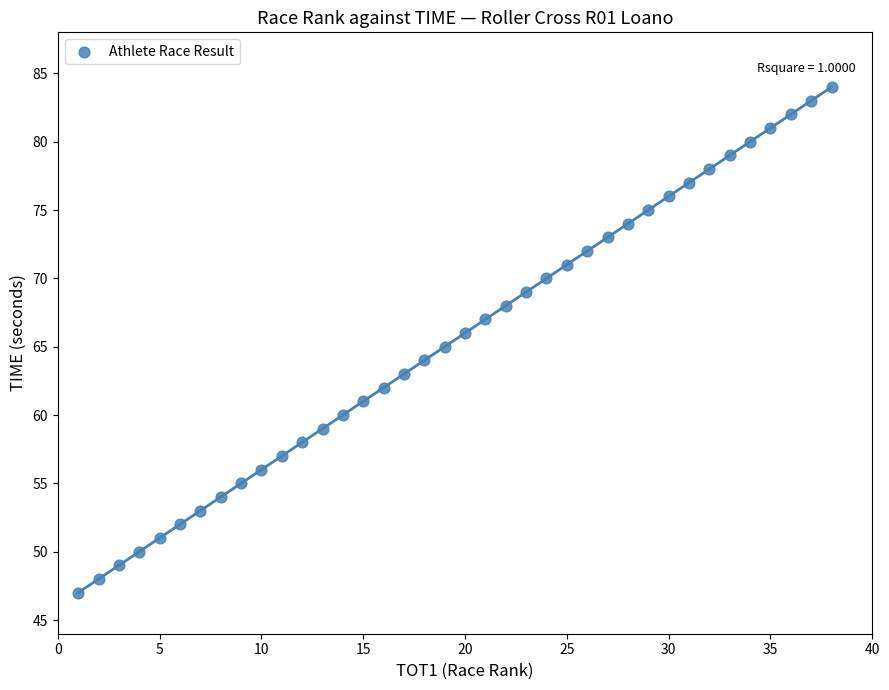

What is the range of X values (max minus min)?

37